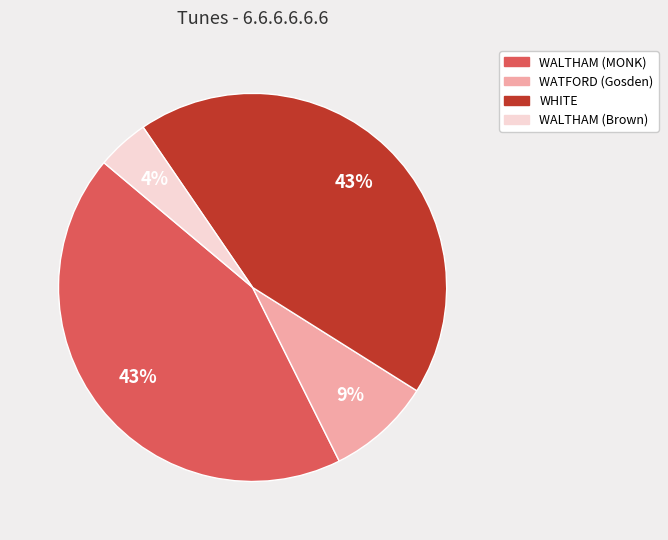

Which has a higher value, WATFORD (Gosden) or WALTHAM (MONK)?

WALTHAM (MONK)